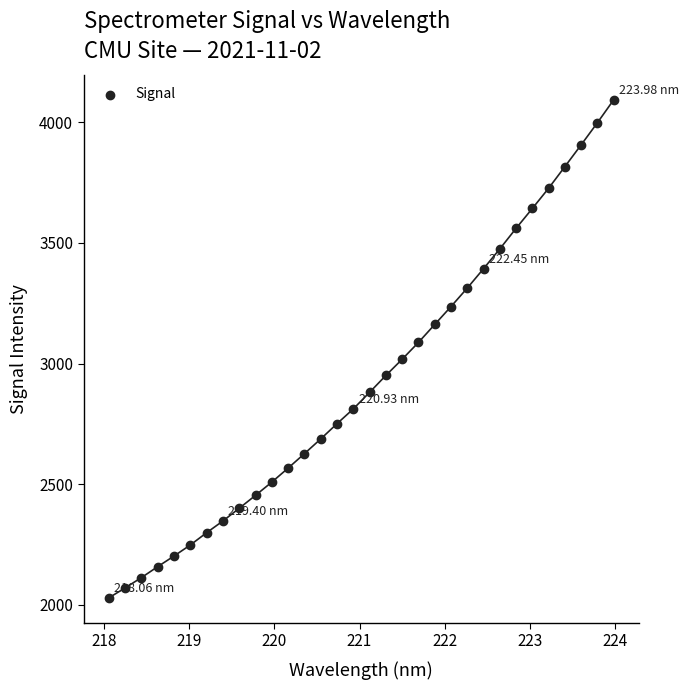

What is the range of Y values (max minus min)?

2064.5